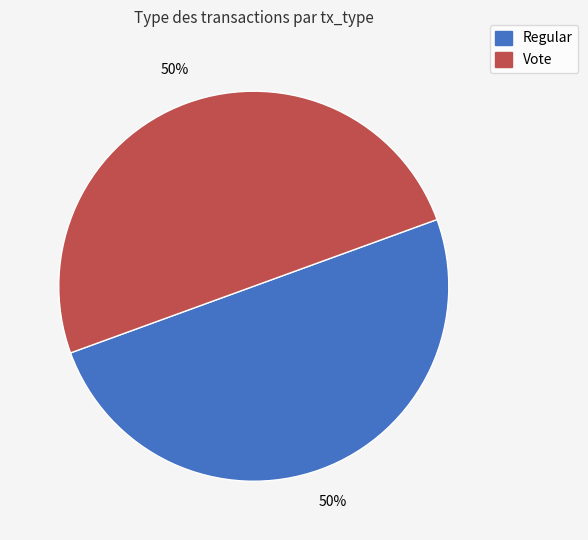

What percentage is the Regular slice, to the nearest percent?

50%